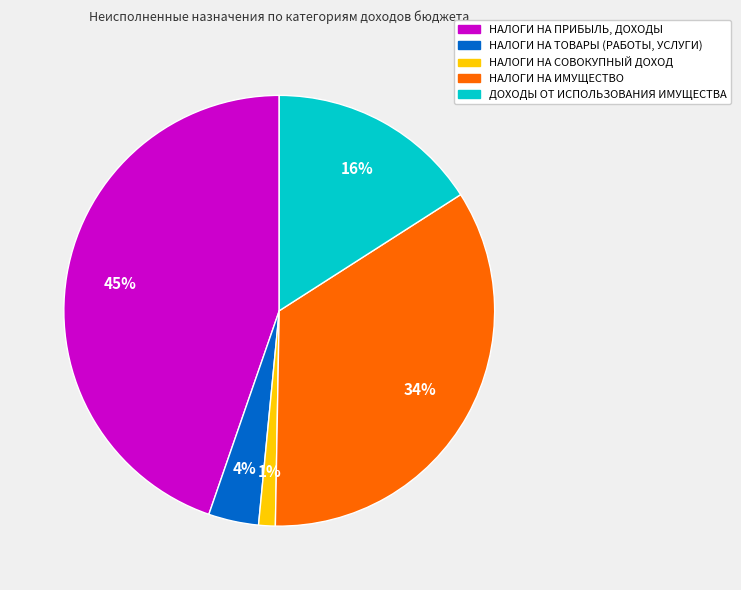

To the nearest percent, what is the combined percentage of ДОХОДЫ ОТ ИСПОЛЬЗОВАНИЯ ИМУЩЕСТВА and НАЛОГИ НА СОВОКУПНЫЙ ДОХОД?

17%